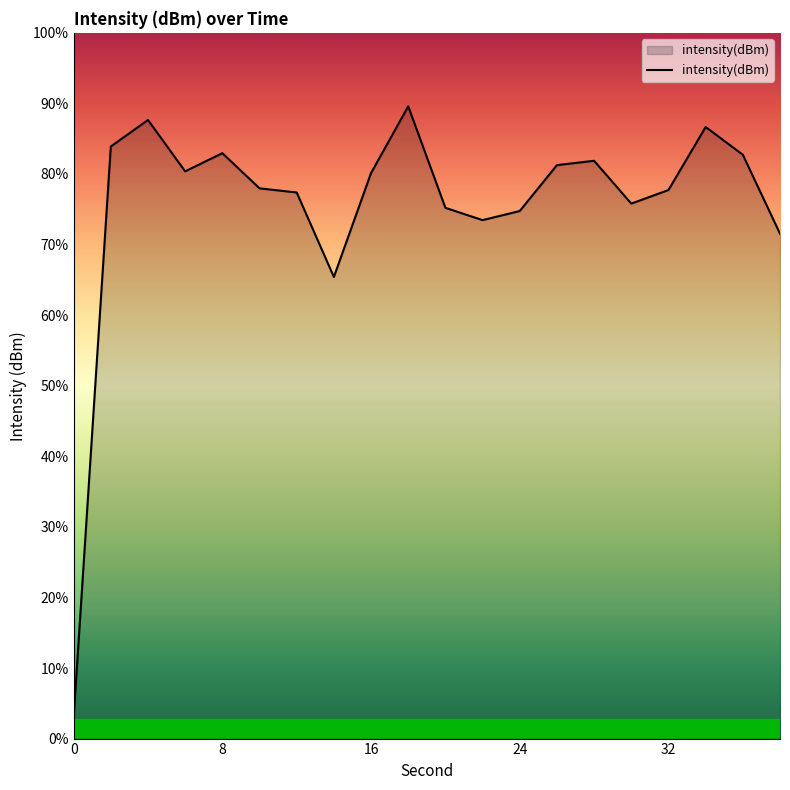

List the labels in order of value, smallest first.

0, 7, 19, 11, 12, 10, 15, 6, 16, 5, 8, 24, 13, 14, 18, 32, 8, 17, 16, 9